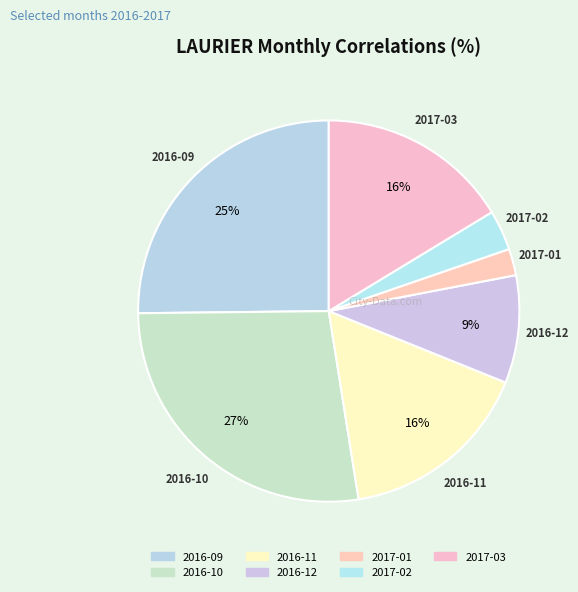

How many slices are in this pie chart?

7